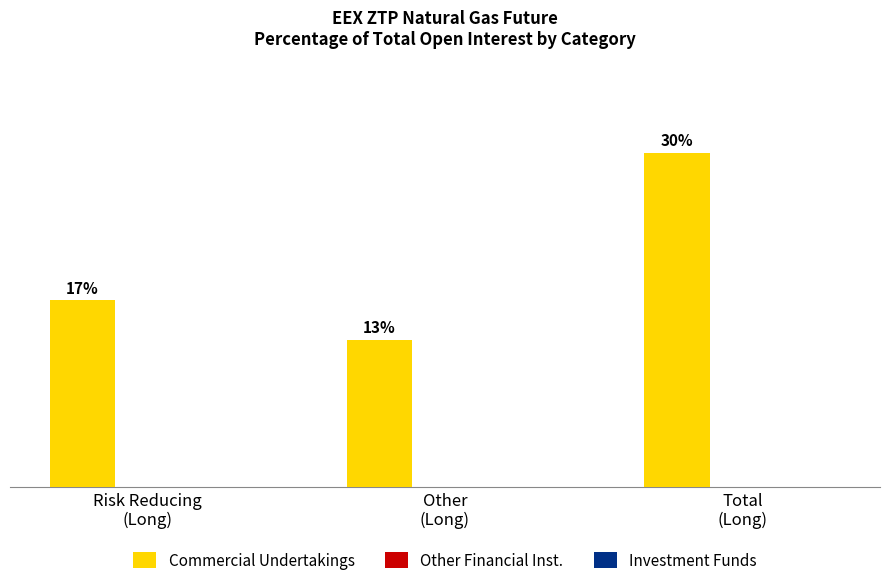

Which label corresponds to the largest value in the chart?

Total
(Long)